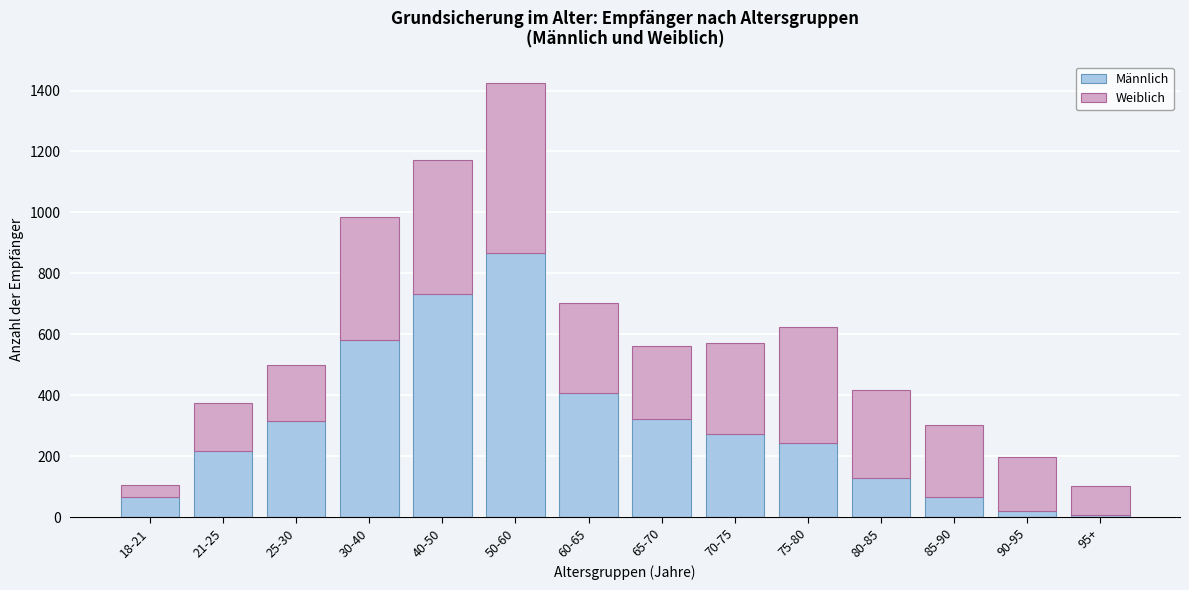

What is the sum of all Männlich values?

4249